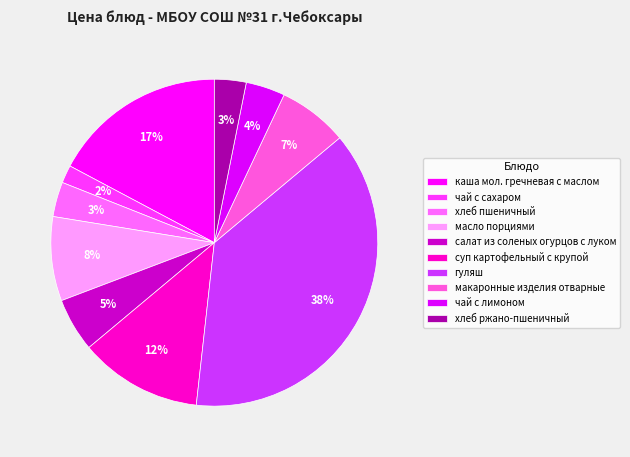

To the nearest percent, what portion does гуляш represent?

38%